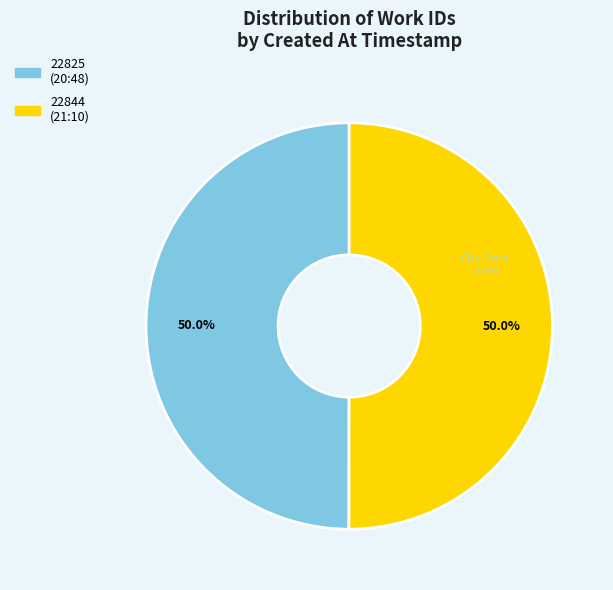

Approximately how many times larger is the value at 22844 (21:10) compared to 22825 (20:48)?

1.0